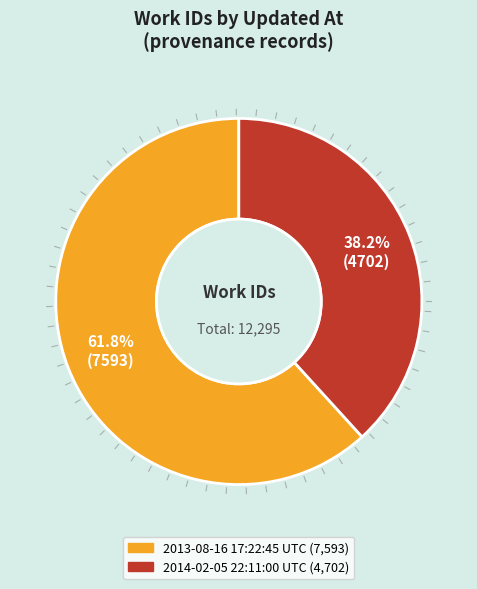

To the nearest percent, what is the difference between the largest and smallest slice percentages?

24%